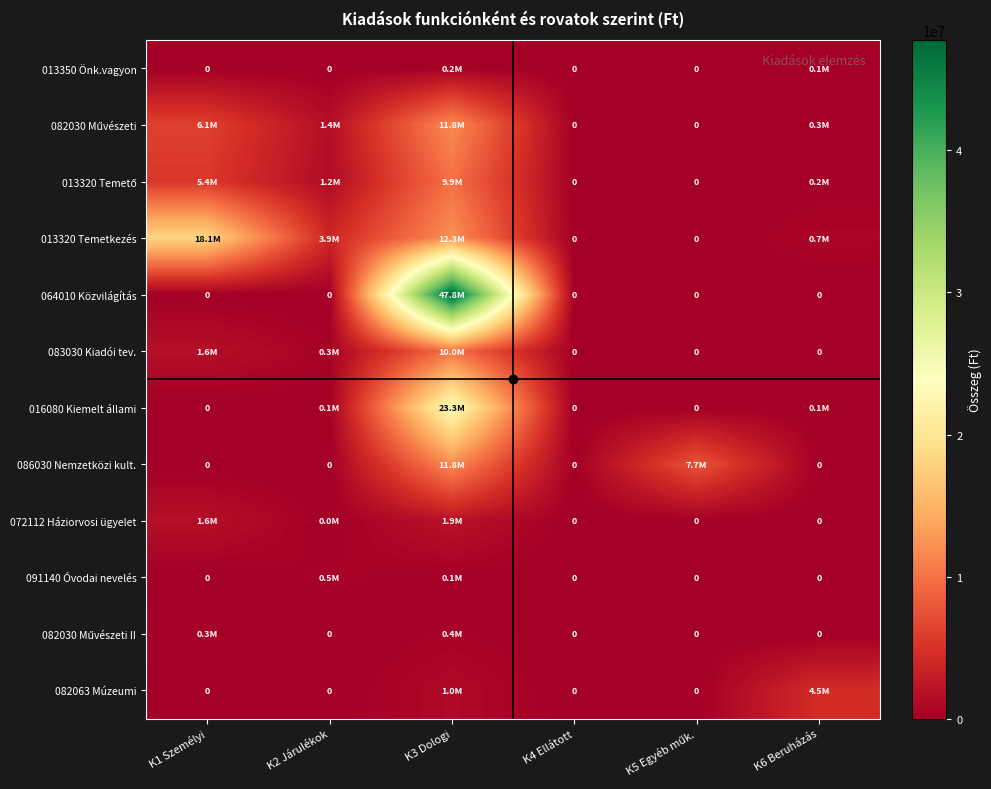

The 082063 Múzeumi series shows 2723179 at K5 Egyéb műk.. True or false?

False